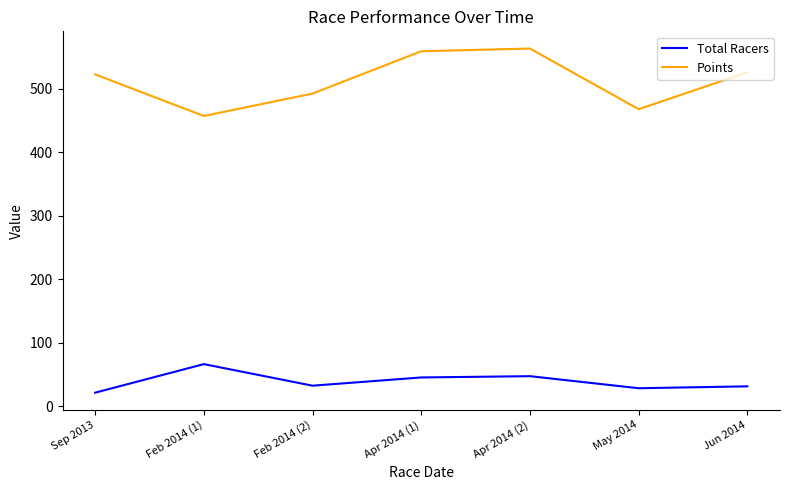

What is the difference between the maximum and minimum values in the Points series?

106.3